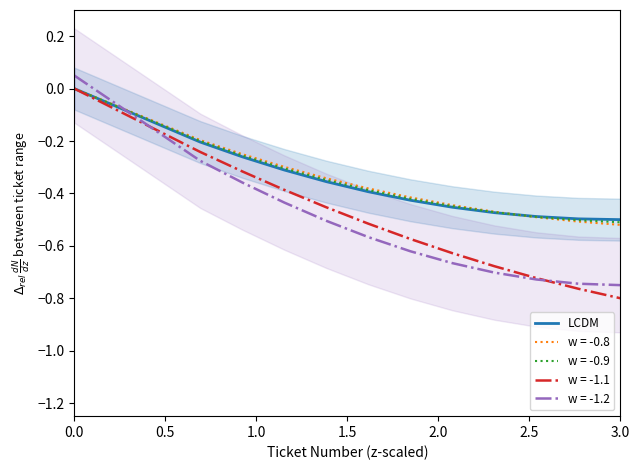

True or false: w = -1.1 has a value of -0.8 at 3.0.

True